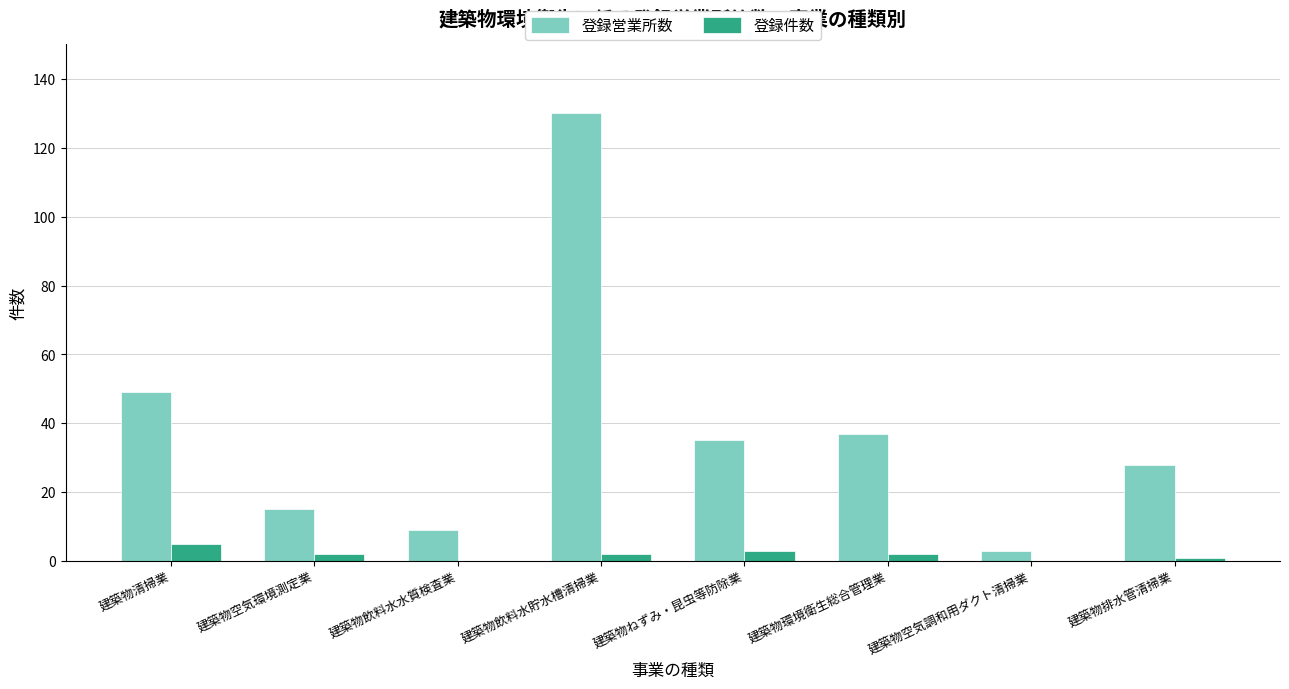

What is the maximum value shown in the chart?

130